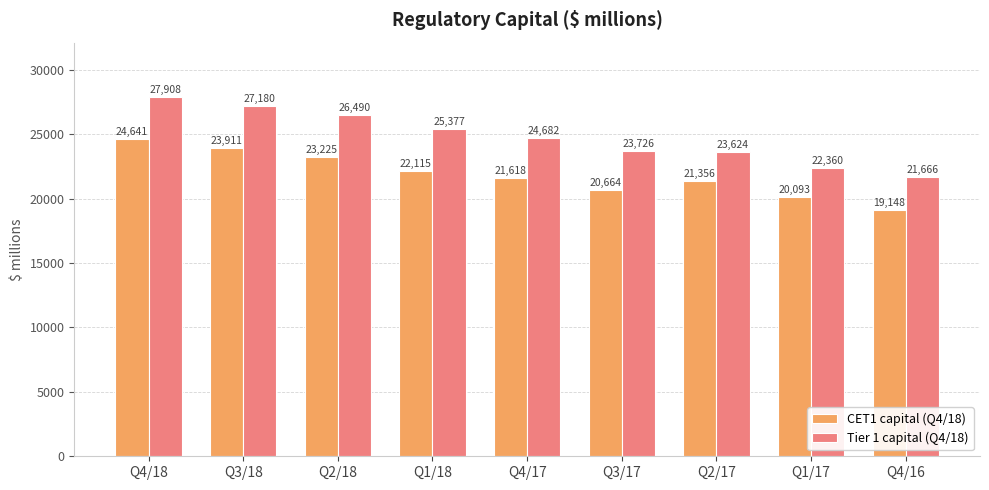

What is the total value across all series at Q1/17?

42453